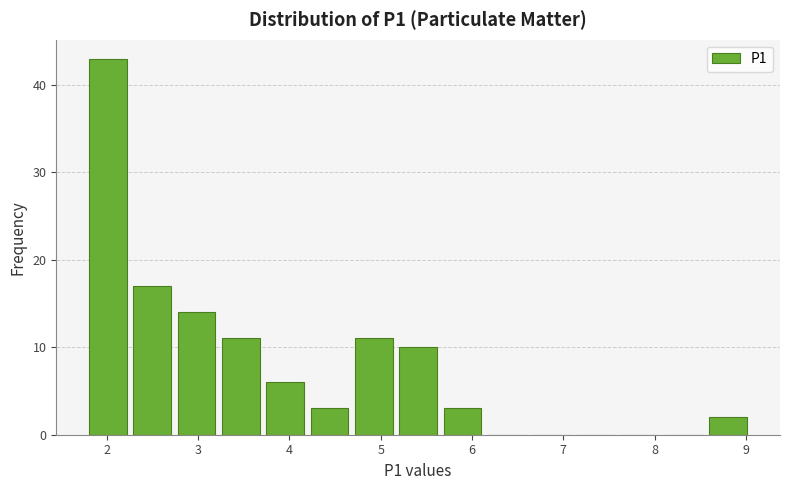

Over which range of the x-axis is the bar tallest?

1.8 to 2.3